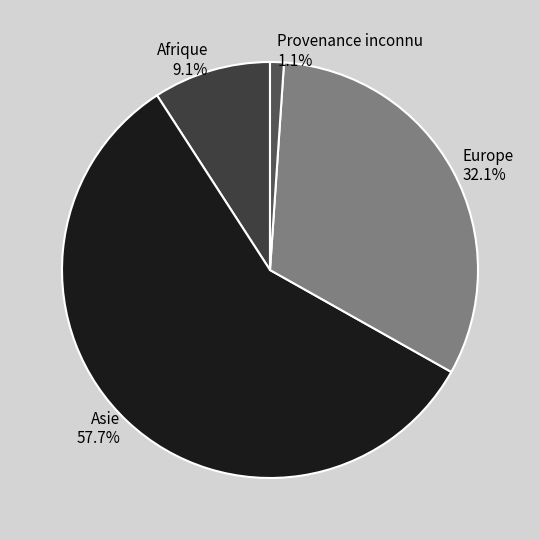

What percentage is the Afrique slice, to the nearest percent?

9%